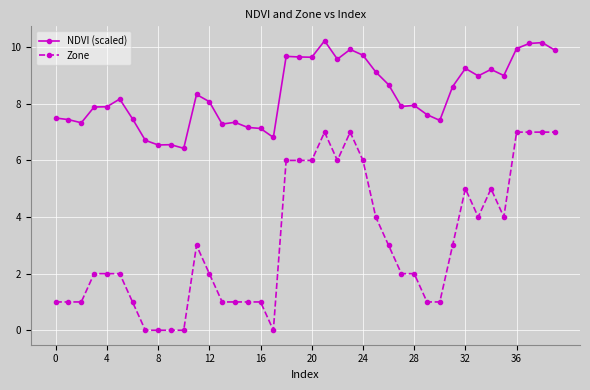

What is the difference between the maximum and minimum values in the Zone series?

7.0